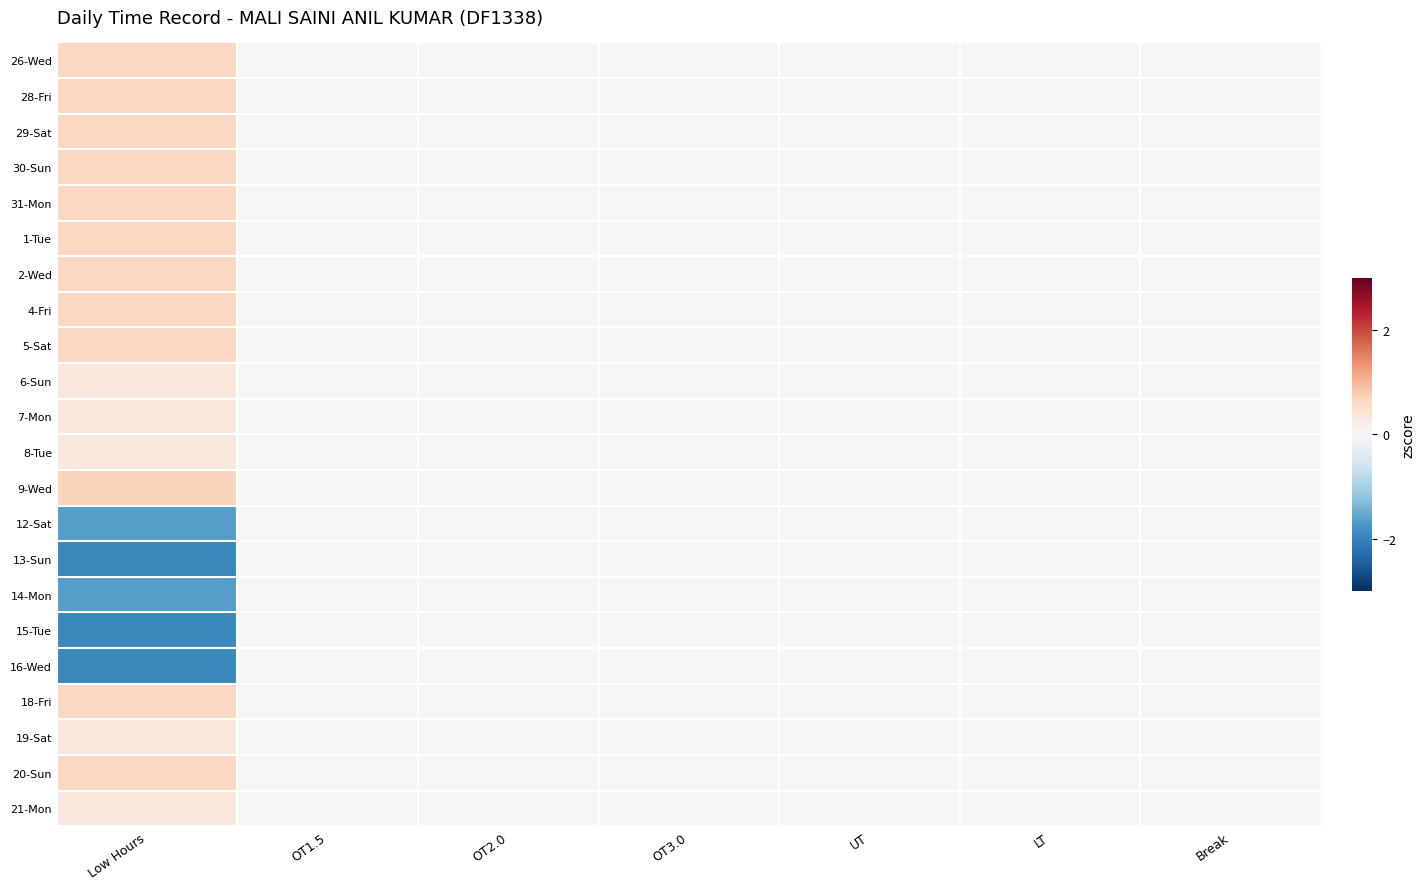

How many series are shown in this chart?

22